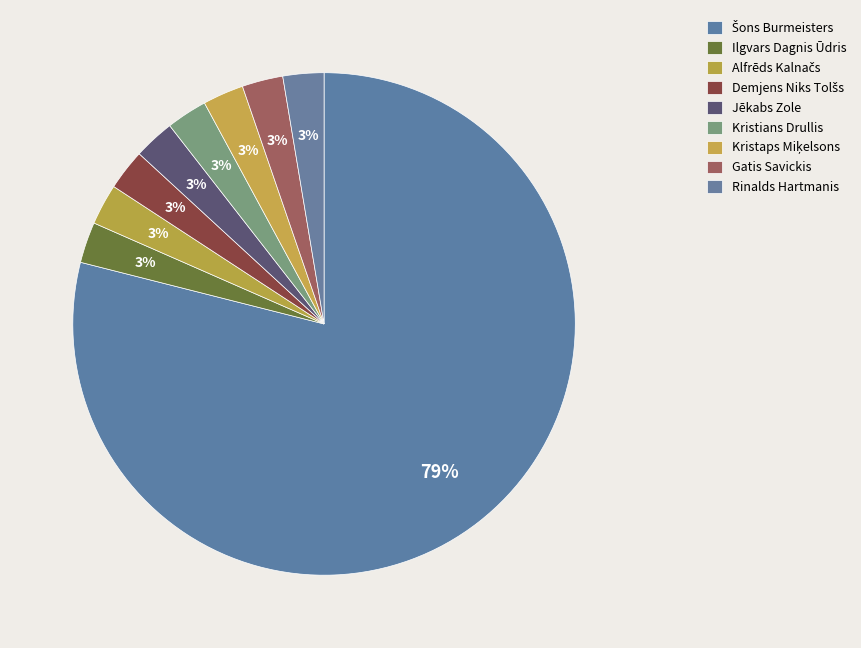

How many segments does this pie chart have?

9